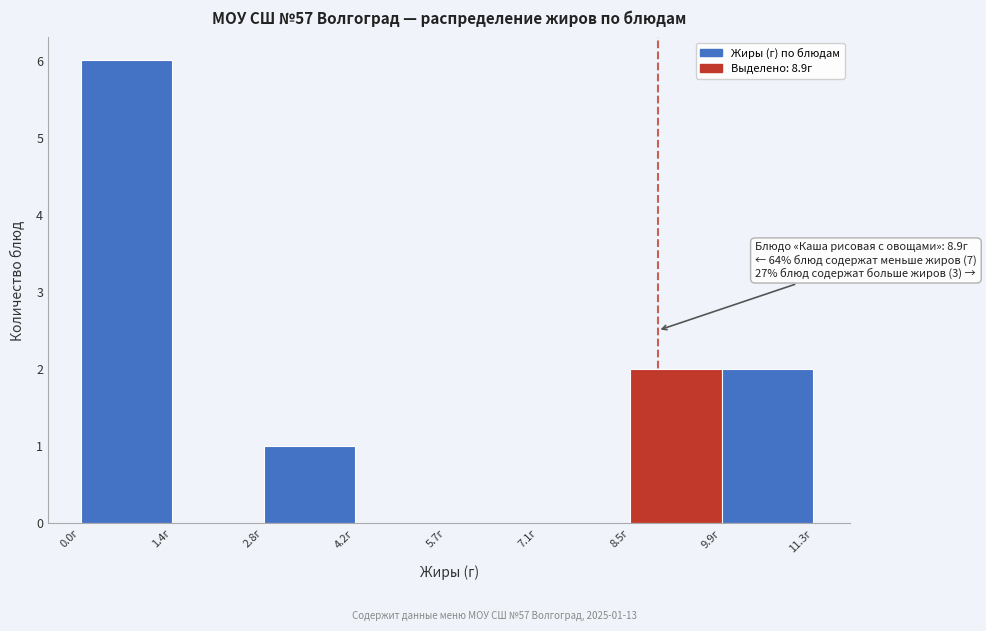

Over which range of the x-axis is the bar tallest?

0.0 to 1.4